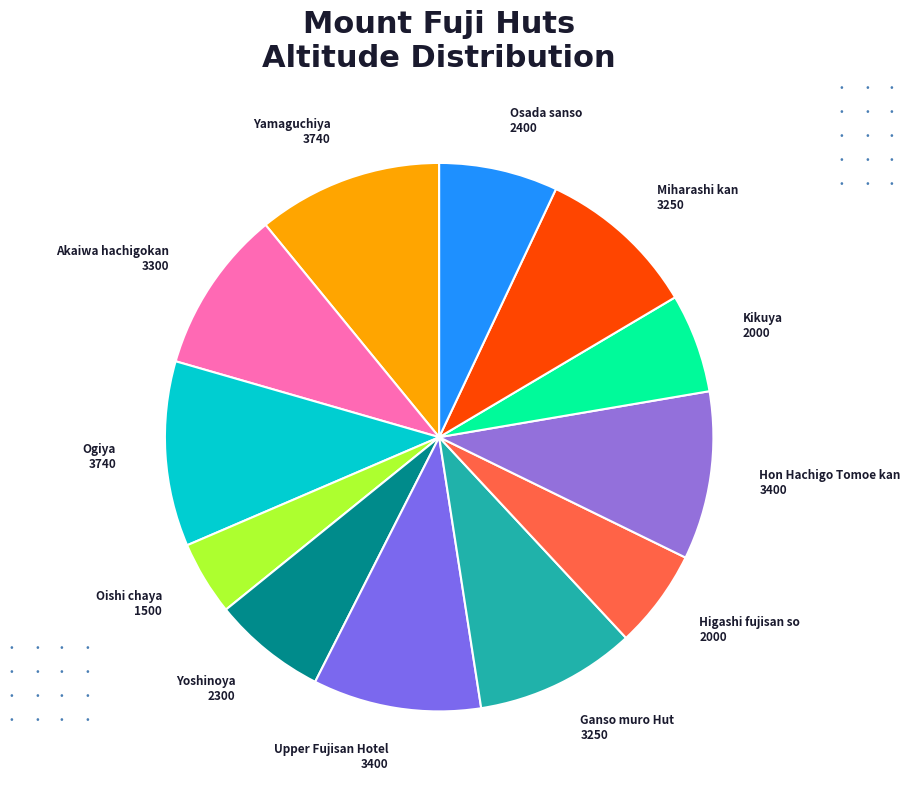

What is the smallest slice in the pie chart?

Oishi chaya